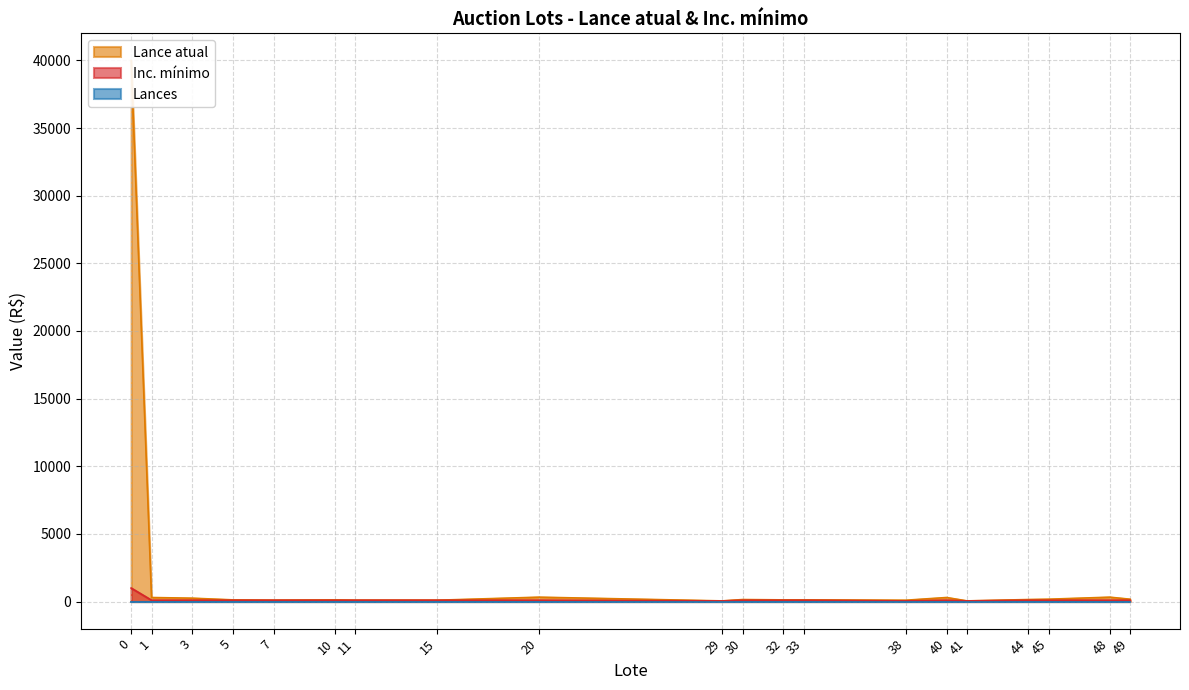

Count the number of categories in the chart.

20